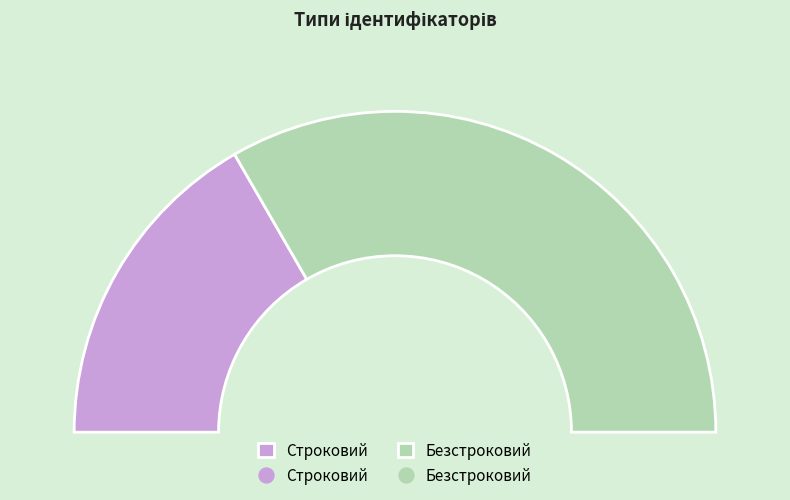

What is the smallest slice in the pie chart?

Строковий